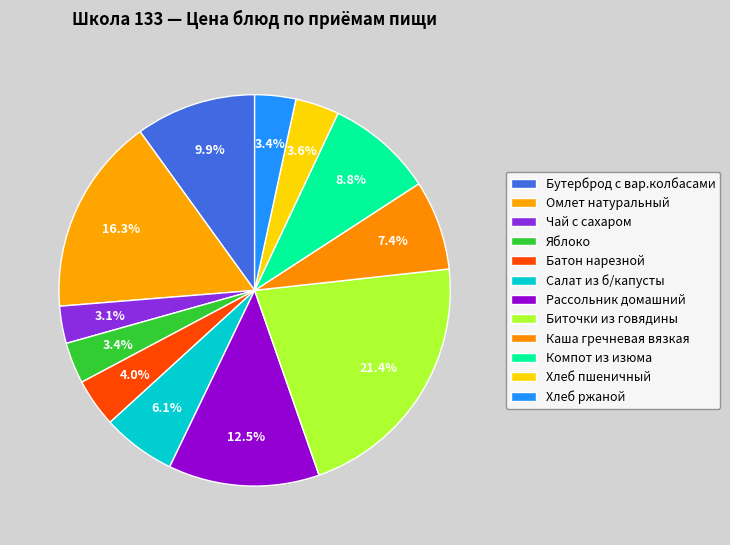

Count the number of slices in the pie.

12